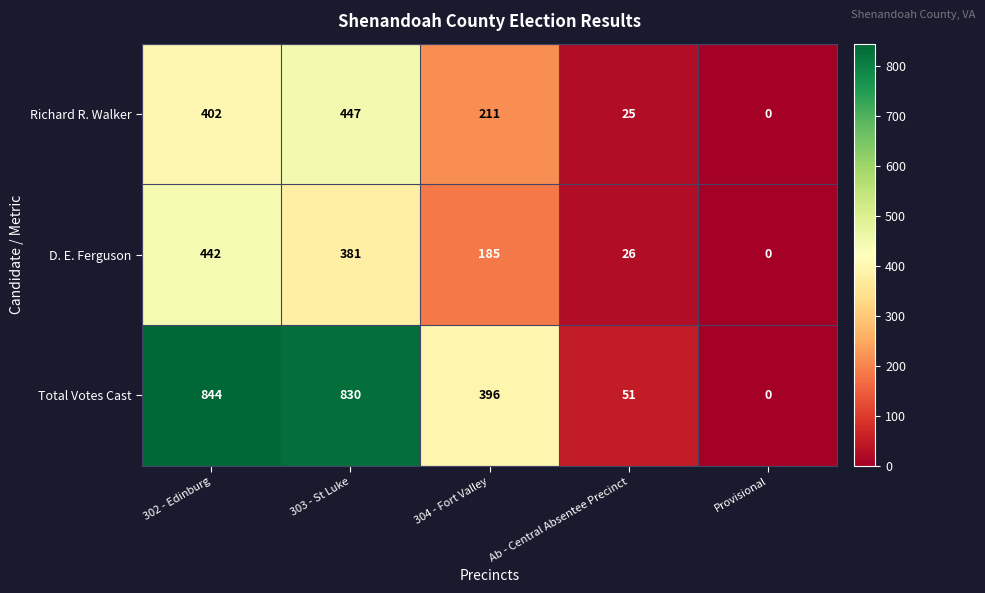

At which label is Richard R. Walker closest to 223?

304 - Fort Valley